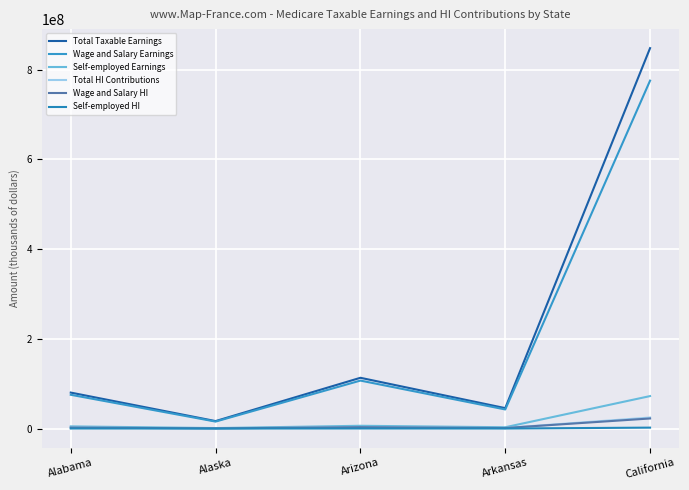

Is this an area chart (filled region under the line)?

No